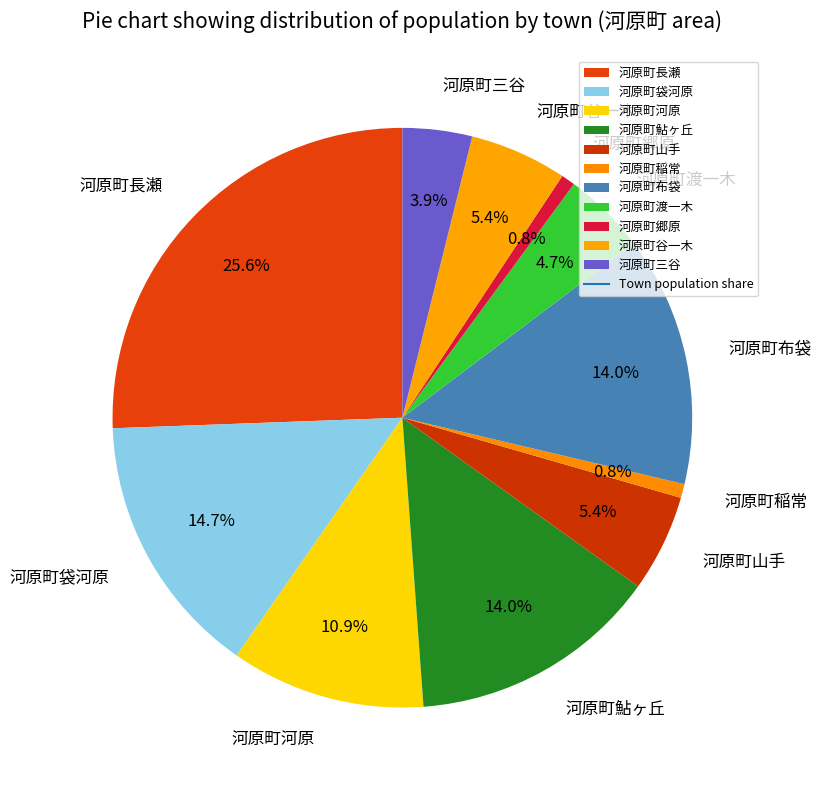

Does 河原町袋河原 account for over 50% of the chart?

No